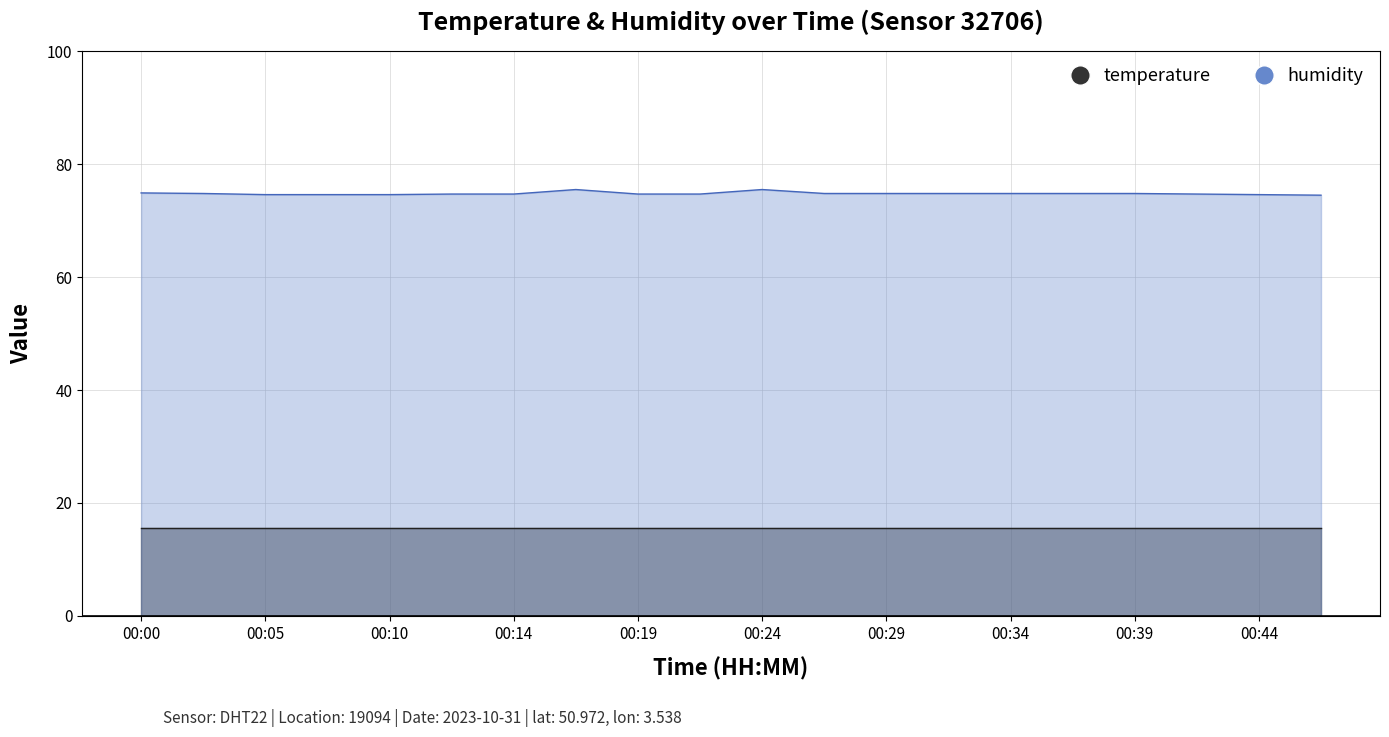

Reading left to right, list all the values displayed in this chart.

74.9	74.8	74.6	74.6	74.6	74.7	74.7	75.5	74.7	74.7	75.5	74.8	74.8	74.8	74.8	74.8	74.8	74.7	74.6	74.5